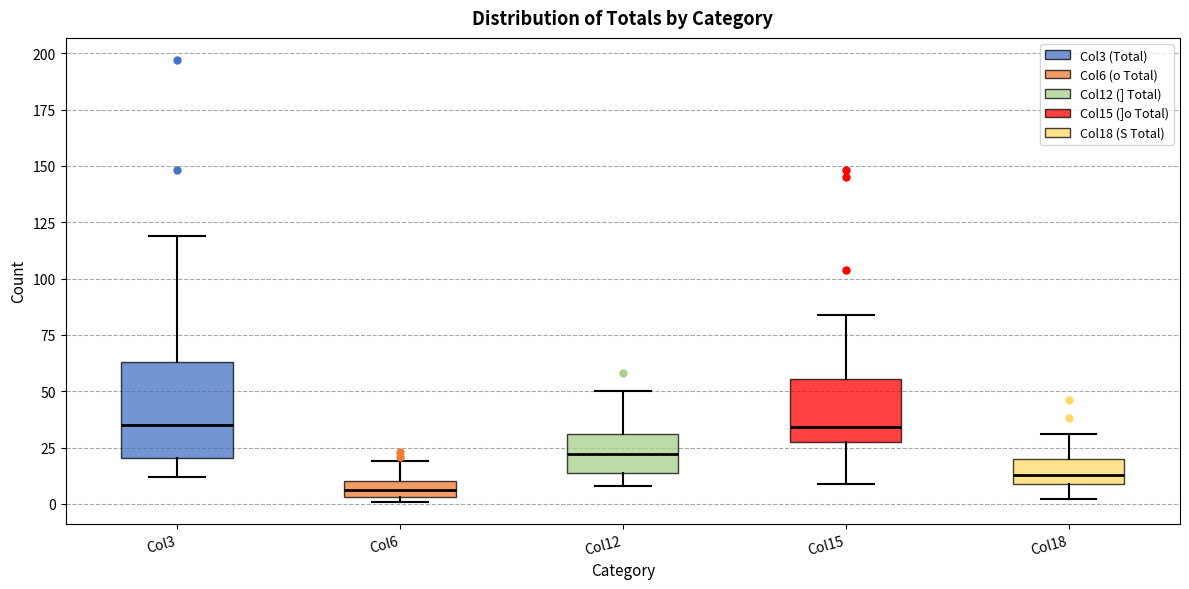

Where is the lower edge of the box for Col6 on the y-axis? The values are not printed on the chart, so give them approximately, as read against the axis.

5